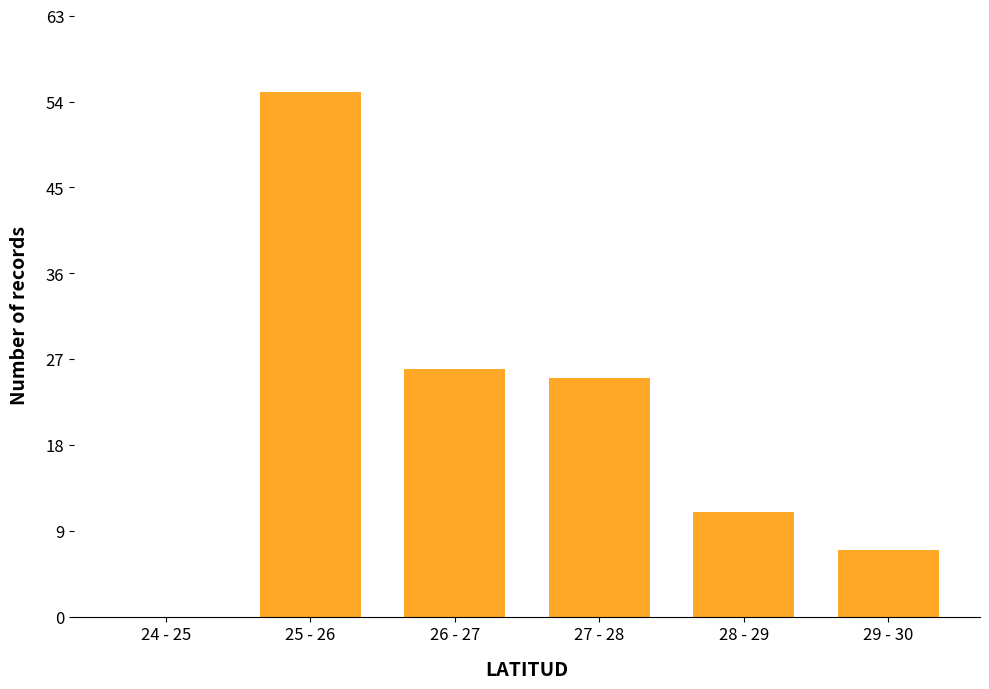

Reading left to right, transcribe all the data shown in this chart.

24 - 25=0	25 - 26=55	26 - 27=26	27 - 28=25	28 - 29=11	29 - 30=7